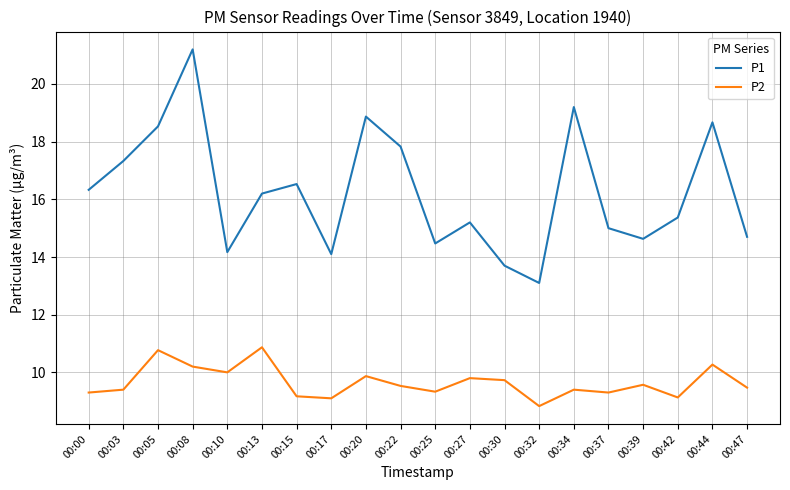

Is it true that P1 equals 33.9 at 00:08?

False